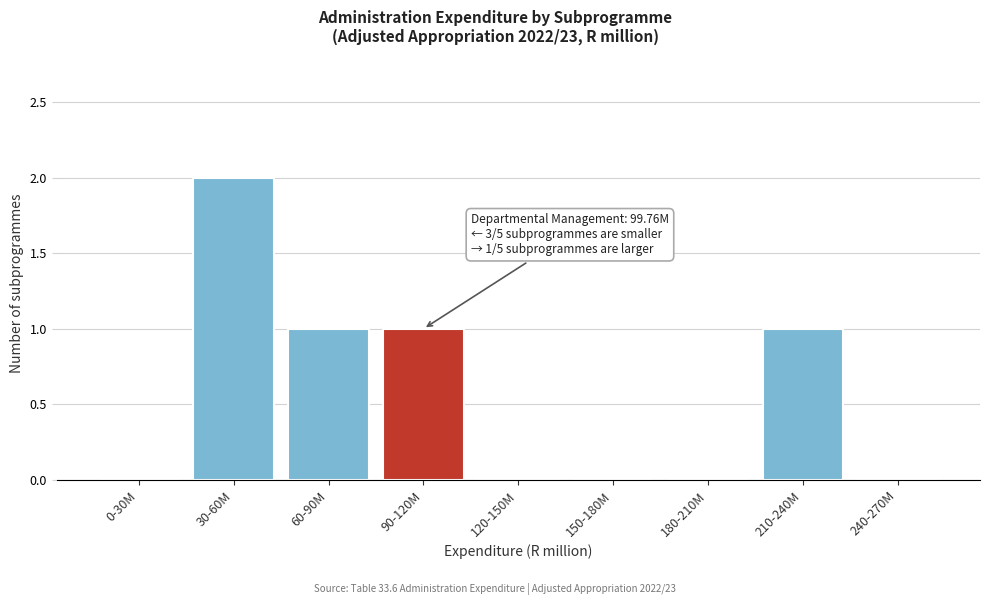

Reading left to right, extract all data points from this chart.

0-30M=0	30-60M=2	60-90M=1	90-120M=1	120-150M=0	150-180M=0	180-210M=0	210-240M=1	240-270M=0